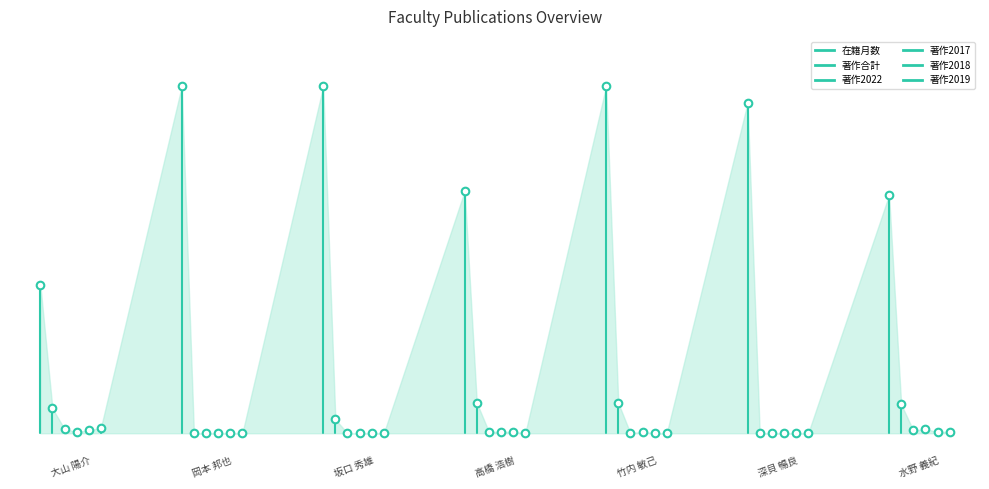

Which series has the largest Y range (max minus min)?

在籍月数